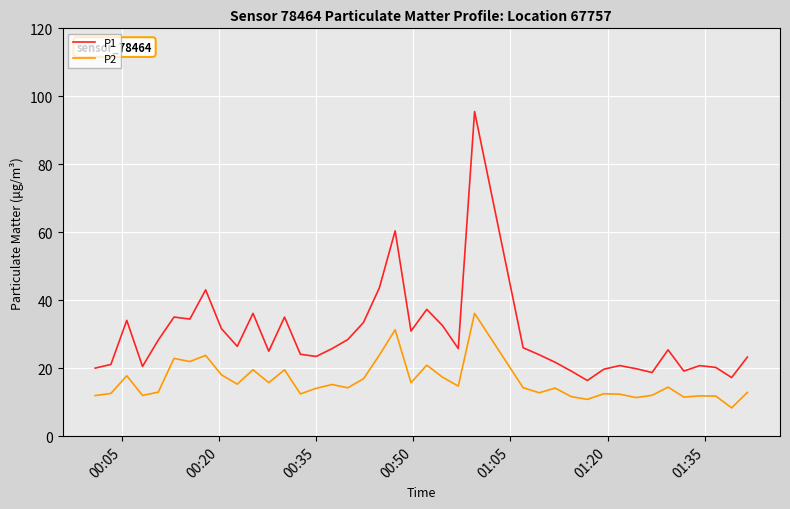

What is the lowest value of the P2 series?

8.3